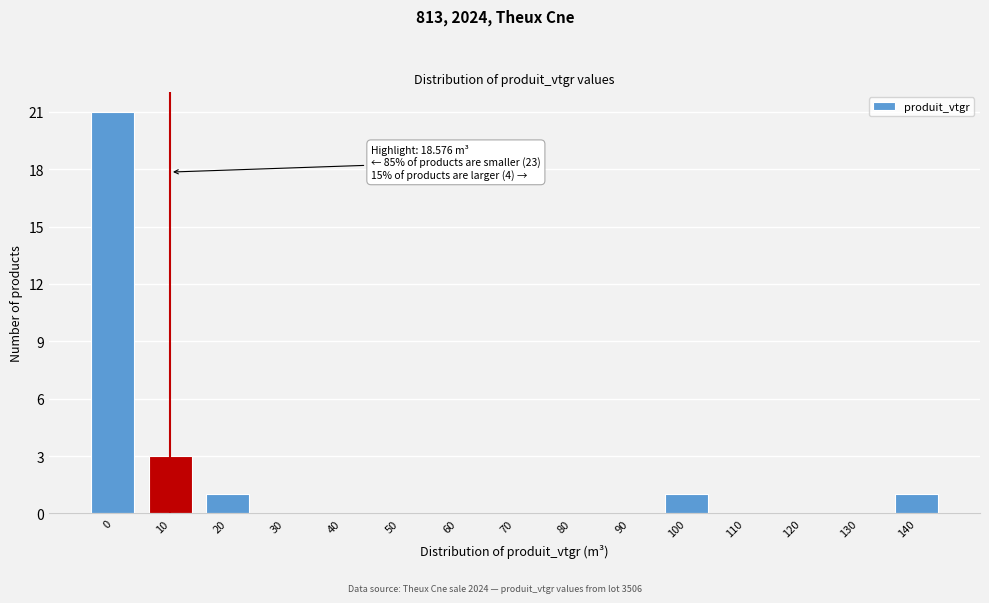

Reading left to right, what are all the values shown in this chart?

0=21	10=3	20=1	30=0	40=0	50=0	60=0	70=0	80=0	90=0	100=1	110=0	120=0	130=0	140=1